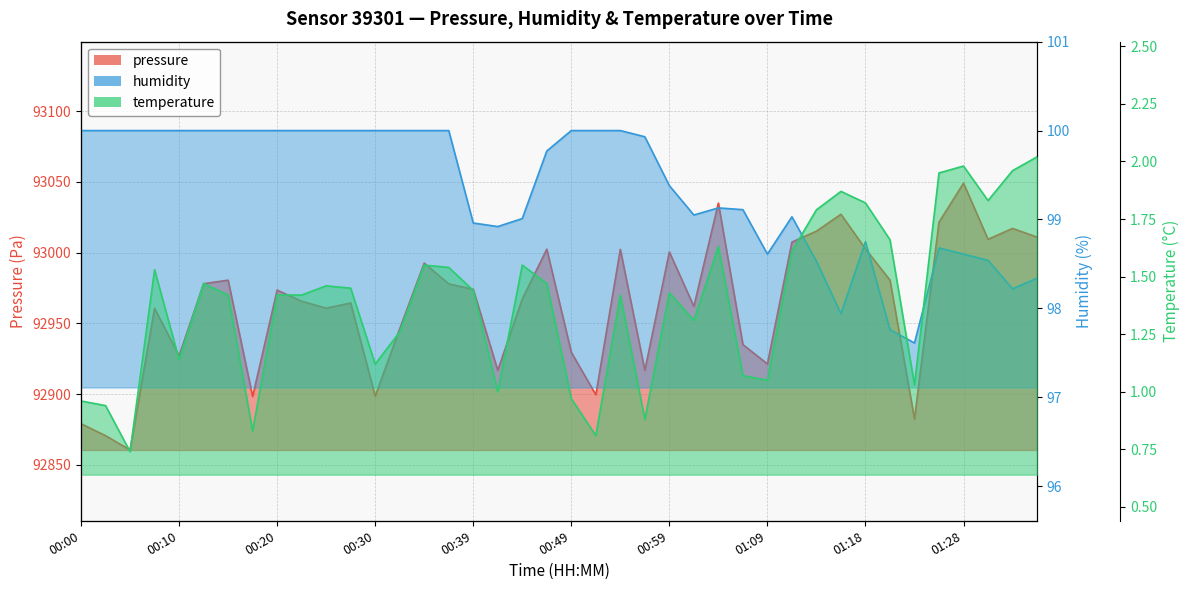

Between 01:14 and 01:23, which series saw the biggest shift?

pressure